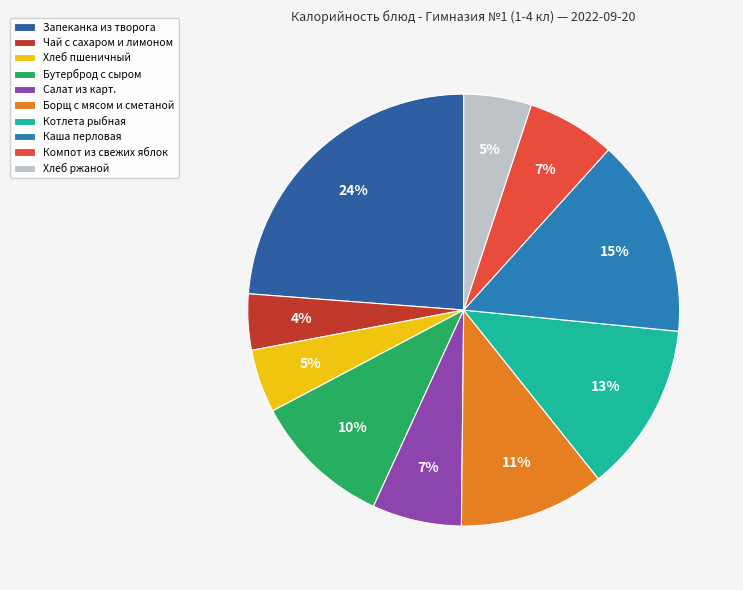

Approximately how many times larger is the value at Бутерброд с сыром compared to Котлета рыбная?

0.8